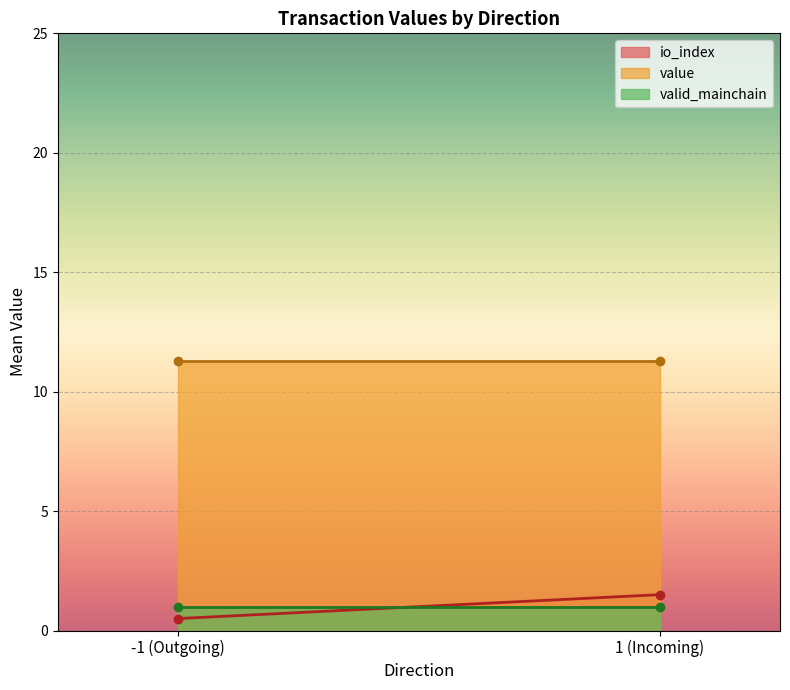

Is it true that value equals 38.7 at -1?

False